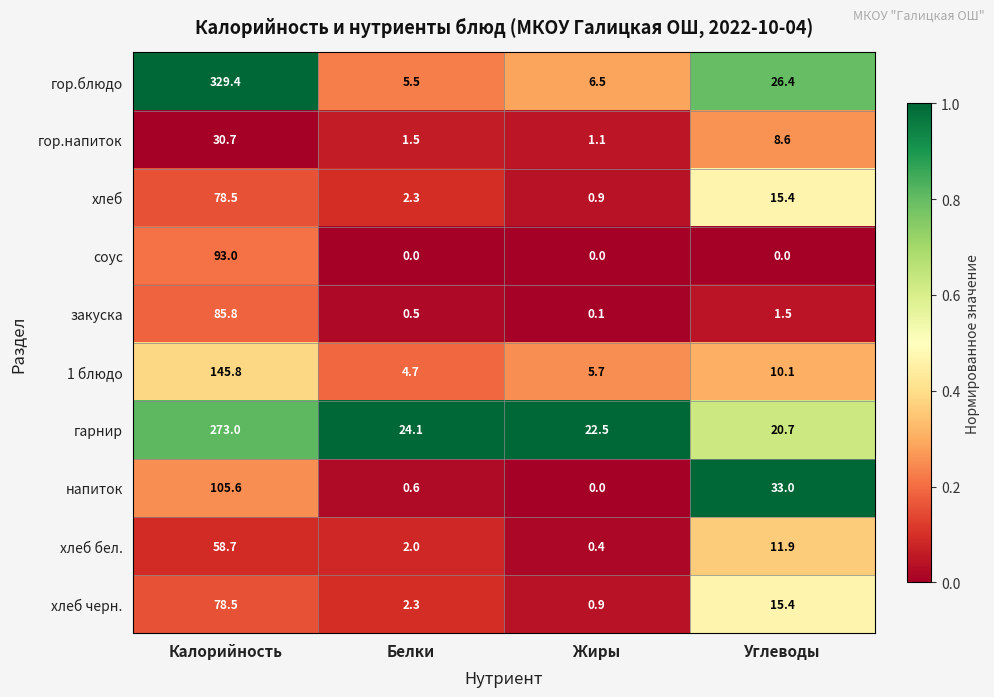

What is the total value across all series at Белки?

43.5